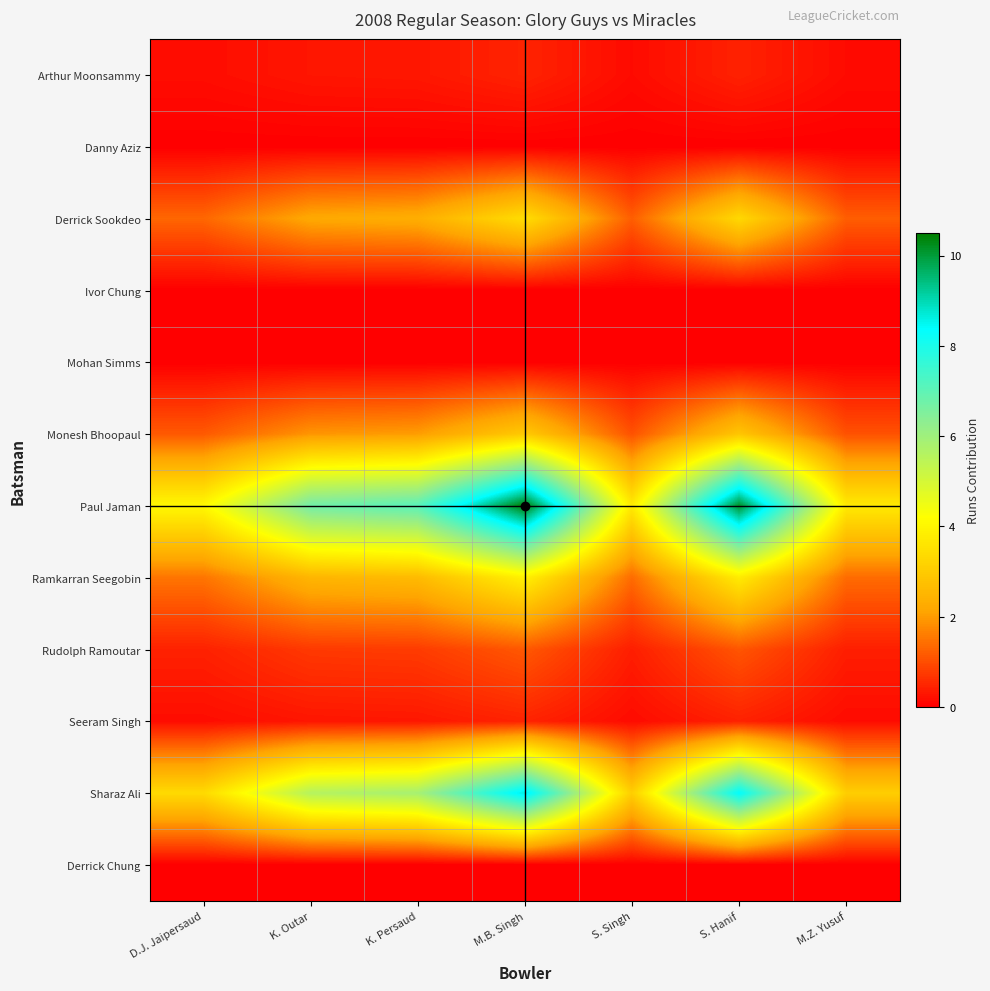

At S. Hanif, list the series in order from largest to smallest.

Paul Jaman, Sharaz Ali, Ramkarran Seegobin, Derrick Sookdeo, Monesh Bhoopaul, Rudolph Ramoutar, Arthur Moonsammy, Seeram Singh, Danny Aziz, Ivor Chung, Mohan Simms, Derrick Chung